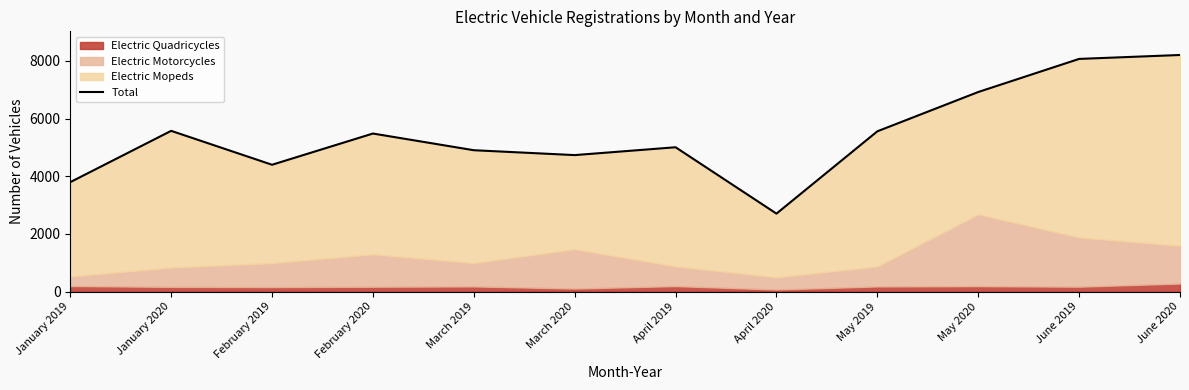

What is the sum of the values at January 2019 and June 2019?

11866